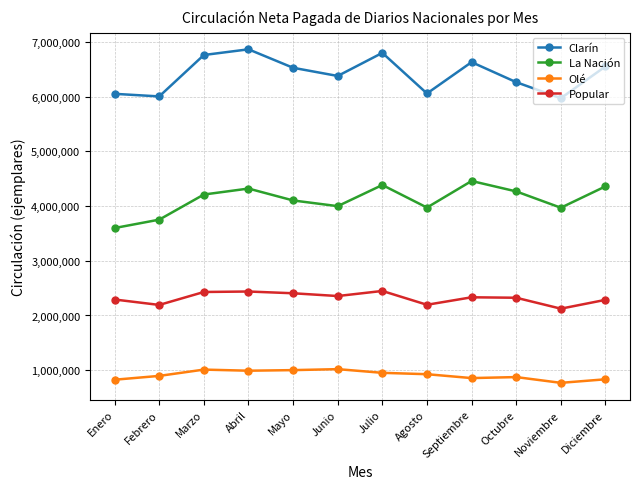

What value does the Olé series have at Octubre, to the nearest 50?

873700